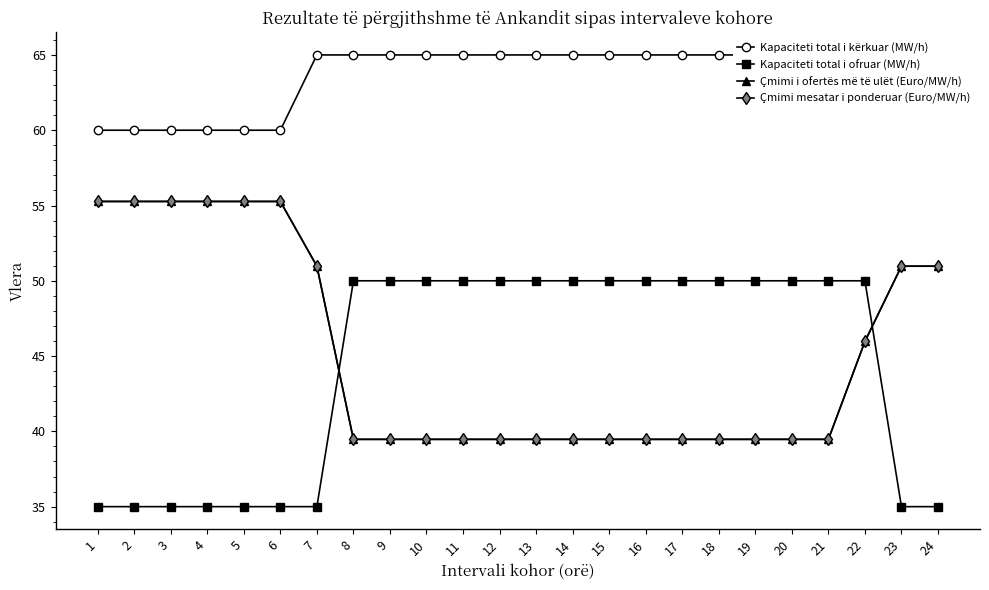

Reading left to right, transcribe all the data shown in this chart.

Kapaciteti total i kërkuar (MW/h): 1=60.0	2=60.0	3=60.0	4=60.0	5=60.0	6=60.0	7=65.0	8=65.0	9=65.0	10=65.0	11=65.0	12=65.0	13=65.0	14=65.0	15=65.0	16=65.0	17=65.0	18=65.0	19=65.0	20=65.0	21=65.0	22=65.0	23=65.0	24=65.0
Kapaciteti total i ofruar (MW/h): 1=35.0	2=35.0	3=35.0	4=35.0	5=35.0	6=35.0	7=35.0	8=50.0	9=50.0	10=50.0	11=50.0	12=50.0	13=50.0	14=50.0	15=50.0	16=50.0	17=50.0	18=50.0	19=50.0	20=50.0	21=50.0	22=50.0	23=35.0	24=35.0
Çmimi i ofertës më të ulët (Euro/MW/h): 1=55.3	2=55.3	3=55.3	4=55.3	5=55.3	6=55.3	7=51.0	8=39.5	9=39.5	10=39.5	11=39.5	12=39.5	13=39.5	14=39.5	15=39.5	16=39.5	17=39.5	18=39.5	19=39.5	20=39.5	21=39.5	22=46.0	23=51.0	24=51.0
Çmimi mesatar i ponderuar (Euro/MW/h): 1=55.3	2=55.3	3=55.3	4=55.3	5=55.3	6=55.3	7=51.0	8=39.5	9=39.5	10=39.5	11=39.5	12=39.5	13=39.5	14=39.5	15=39.5	16=39.5	17=39.5	18=39.5	19=39.5	20=39.5	21=39.5	22=46.0	23=51.0	24=51.0